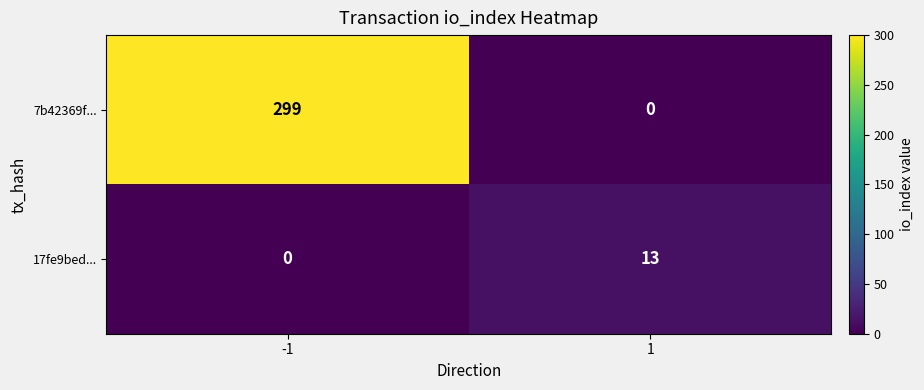

Which series has the largest range (max minus min)?

7b42369f...